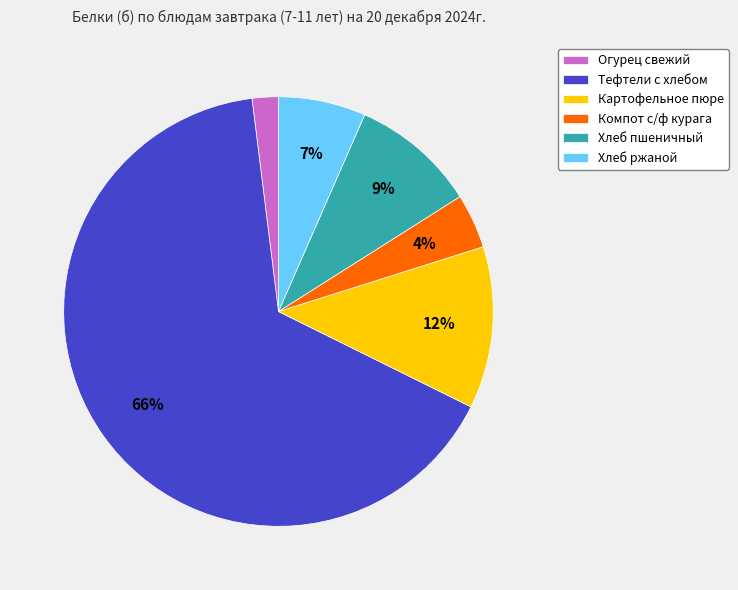

What percentage is the Компот с/ф курага slice, to the nearest percent?

4%